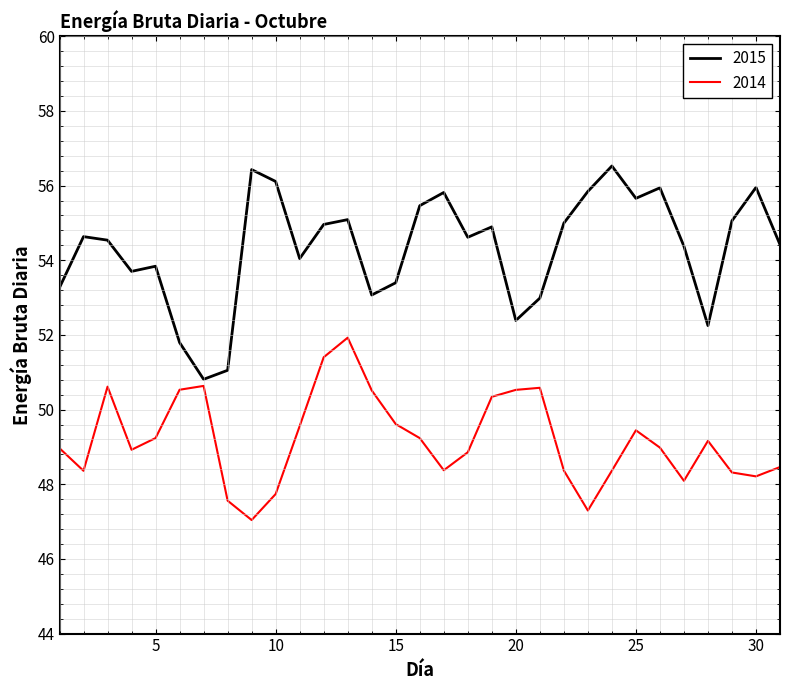

Which series has the widest spread of values?

2015